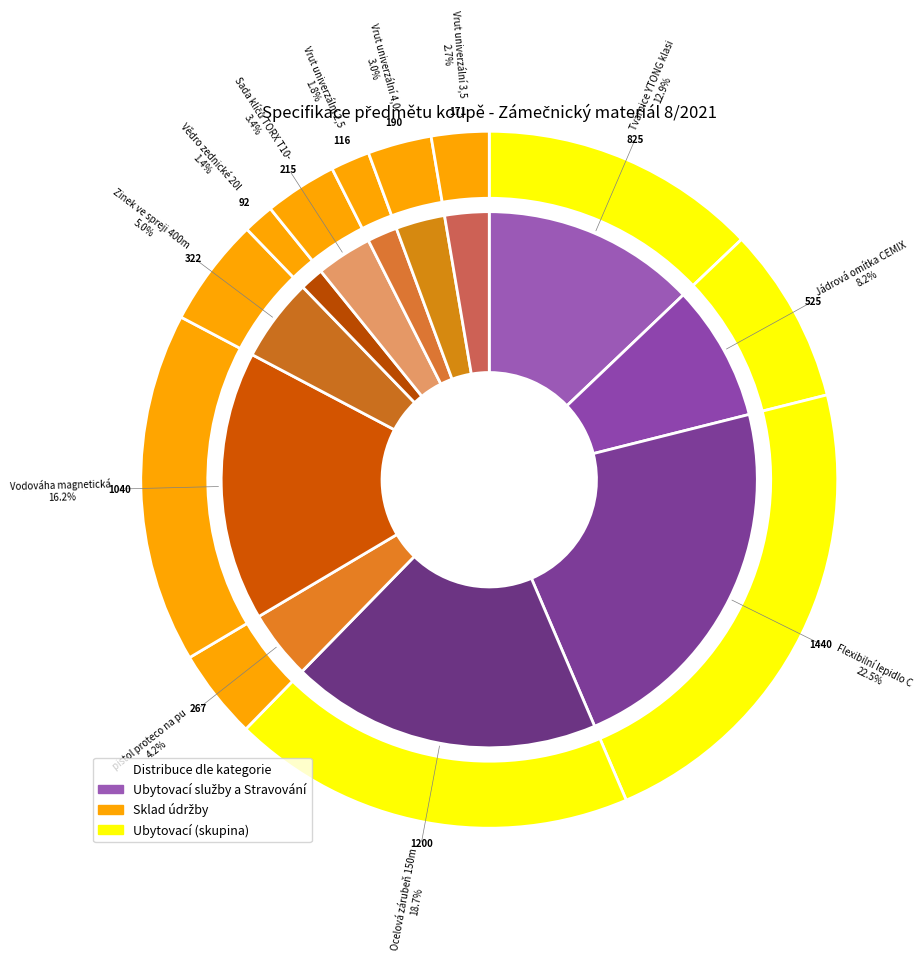

Does any single category account for the majority?

No